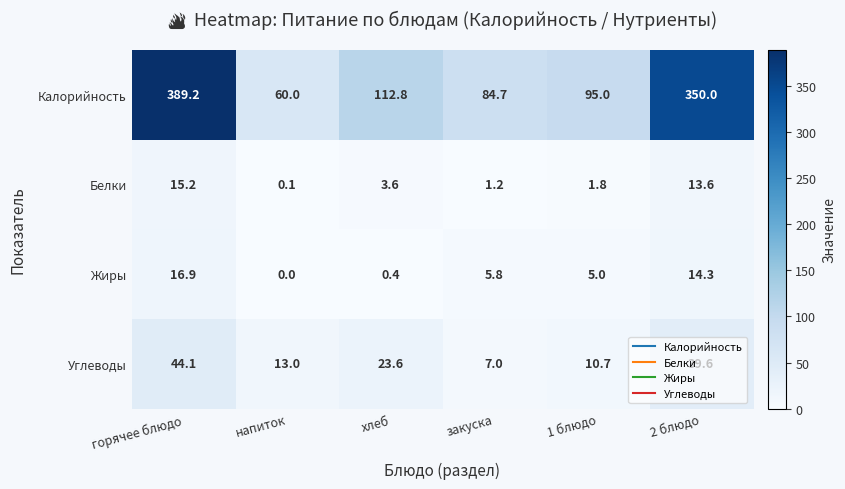

Which category has the highest value across all series?

горячее блюдо